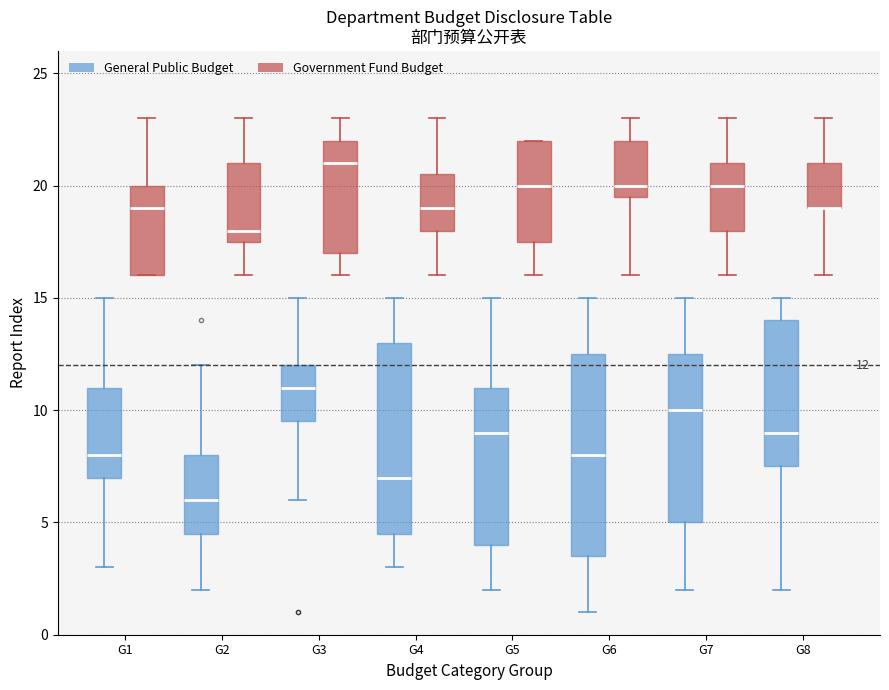

Which box is the tallest, from its lower edge to its upper edge?

G6 (General Public Budget)